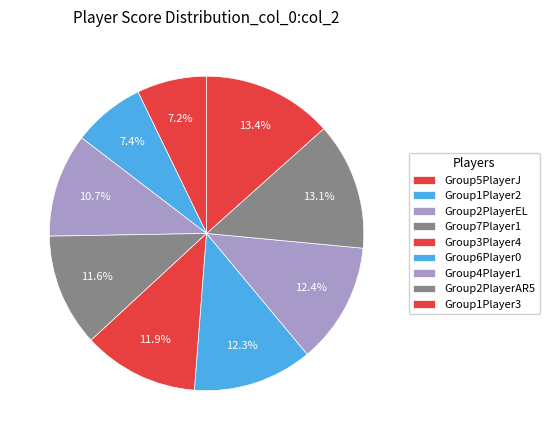

Rank the categories by value from lowest to highest.

Group5PlayerJ, Group1Player2, Group2PlayerEL, Group7Player1, Group3Player4, Group6Player0, Group4Player1, Group2PlayerAR5, Group1Player3